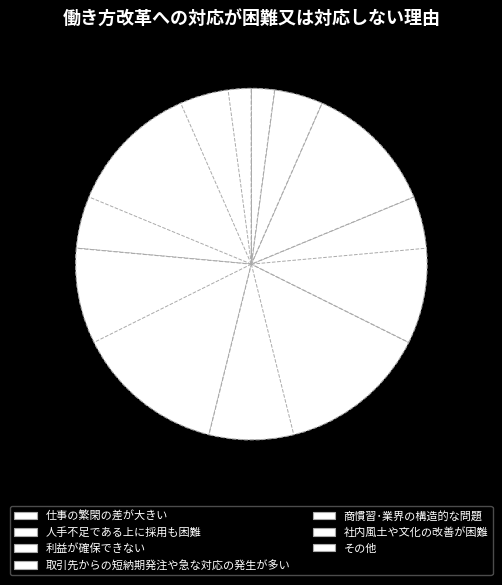

Which slice is the largest?

仕事の繁閑の差が大きい